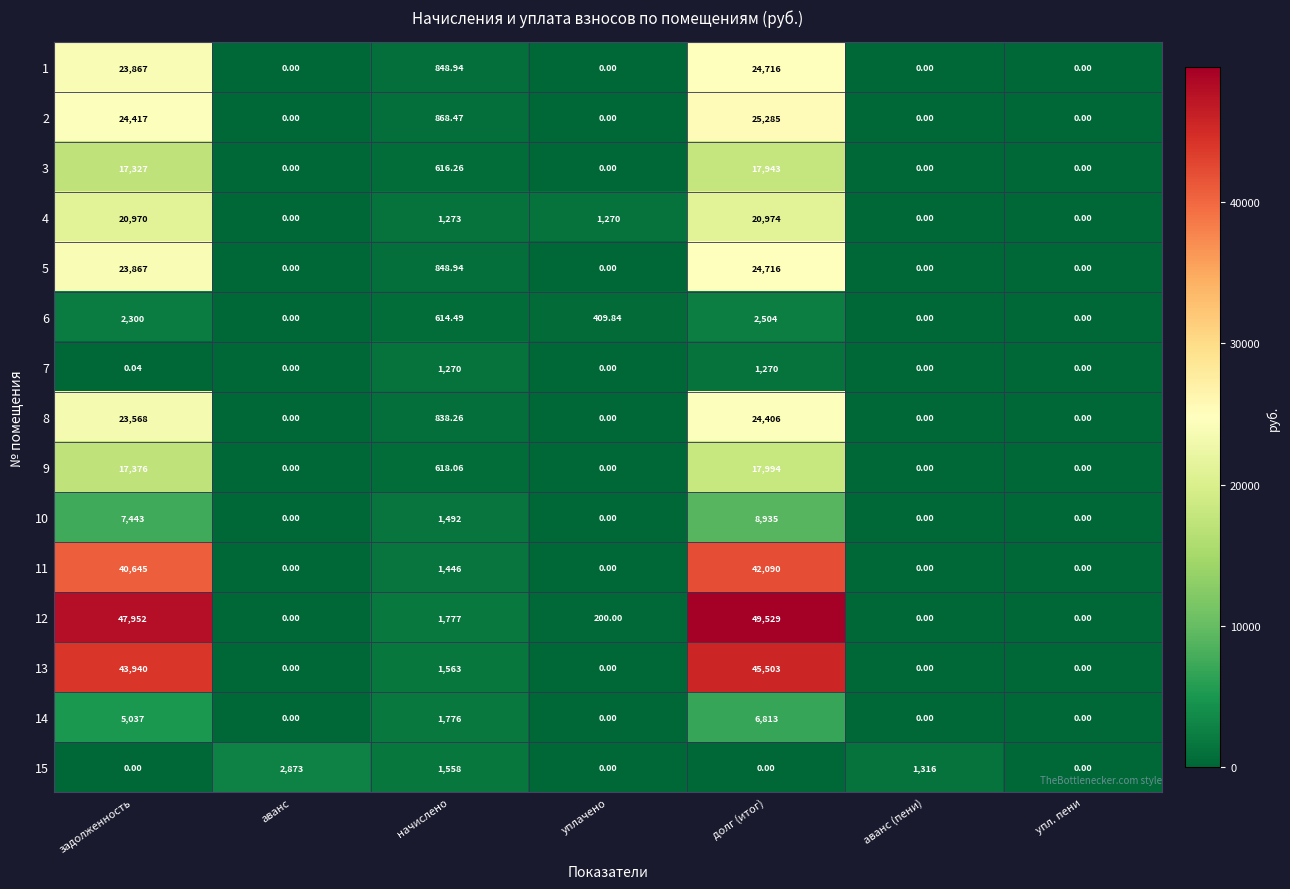

Where is 15 nearest to the value 1436?

аванс (пени)